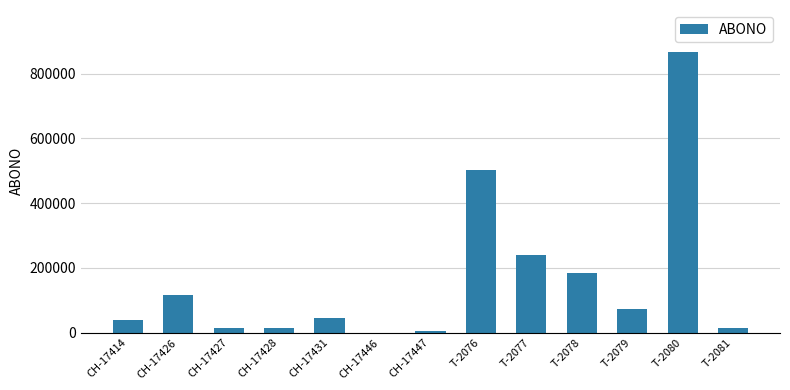

The chart shows a value of 424.5 at CH-17446. True or false?

True